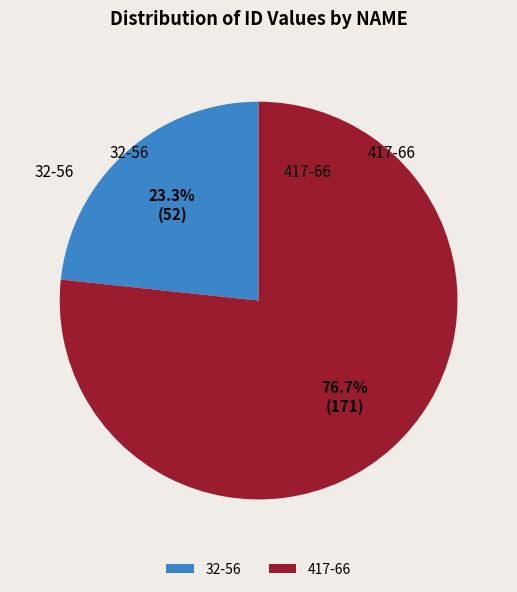

Does any single category account for the majority?

Yes